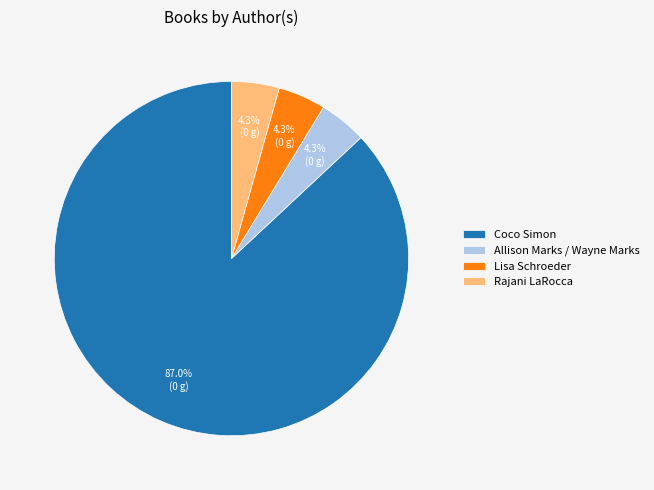

Count the number of slices in the pie.

4